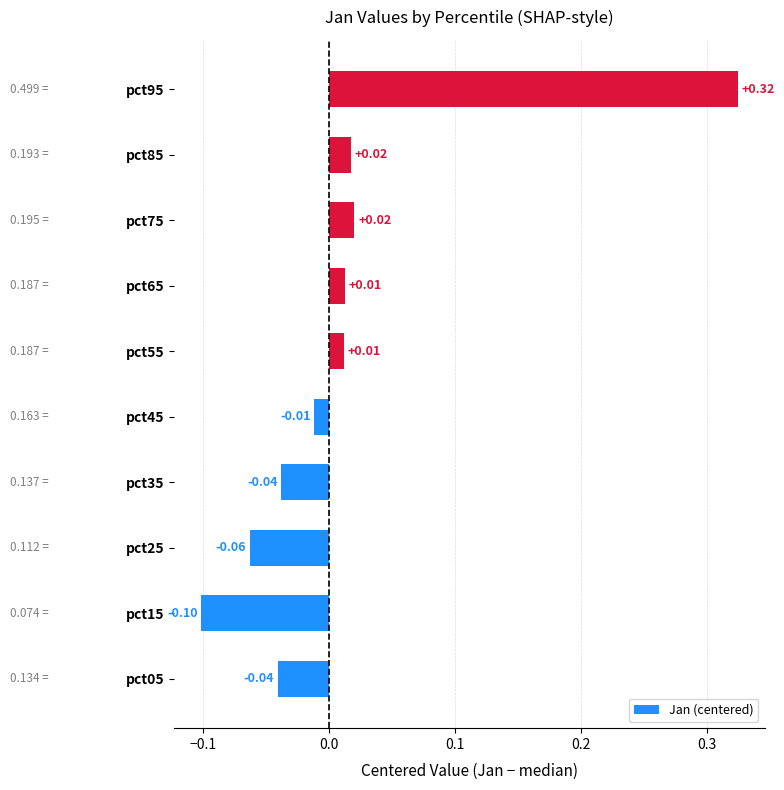

What is the change in value from pct35 to pct65?

+0.1